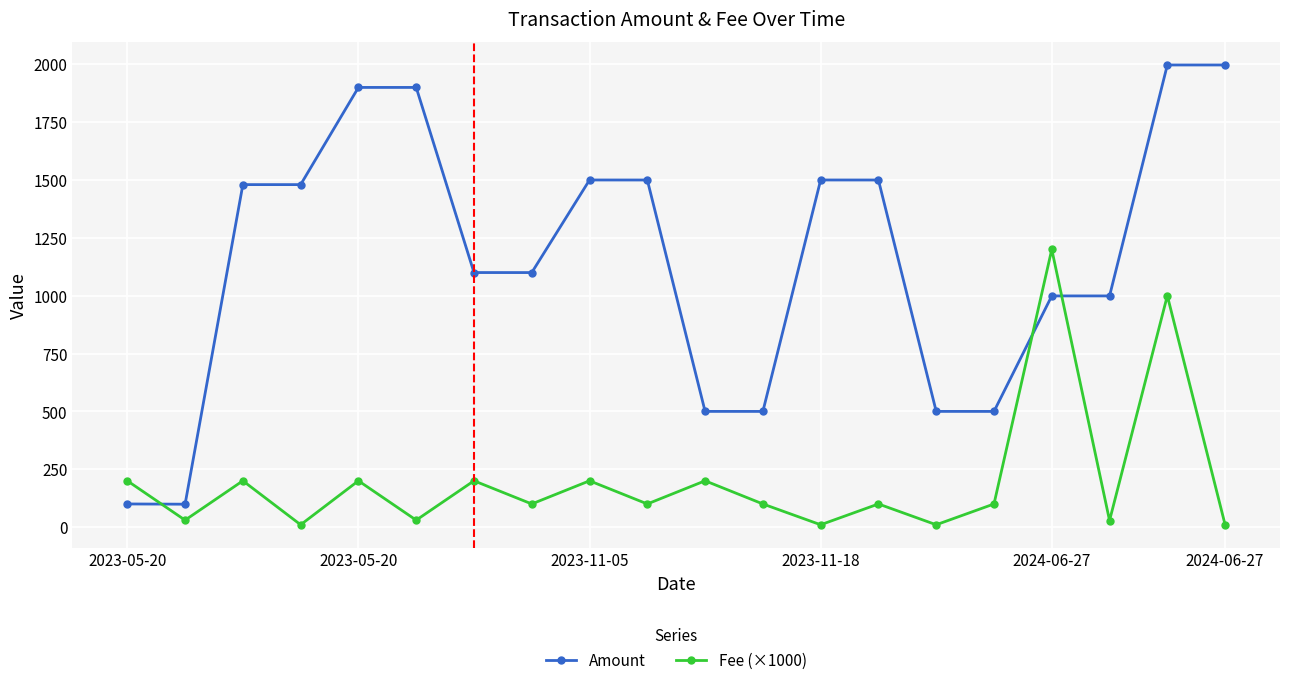

True or false: Amount and Fee (×1000) cross at least once.

True